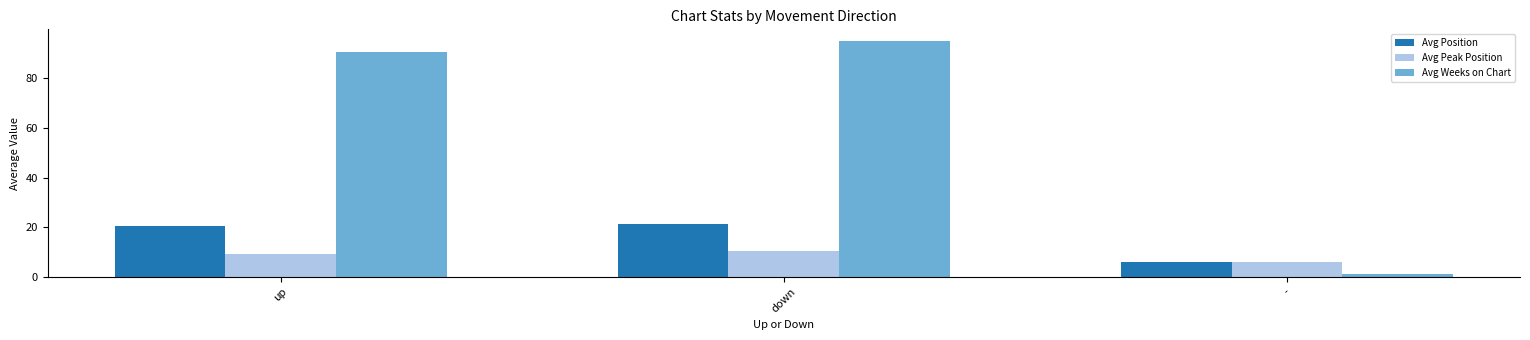

Where is Avg Weeks on Chart nearest to the value 48?

up